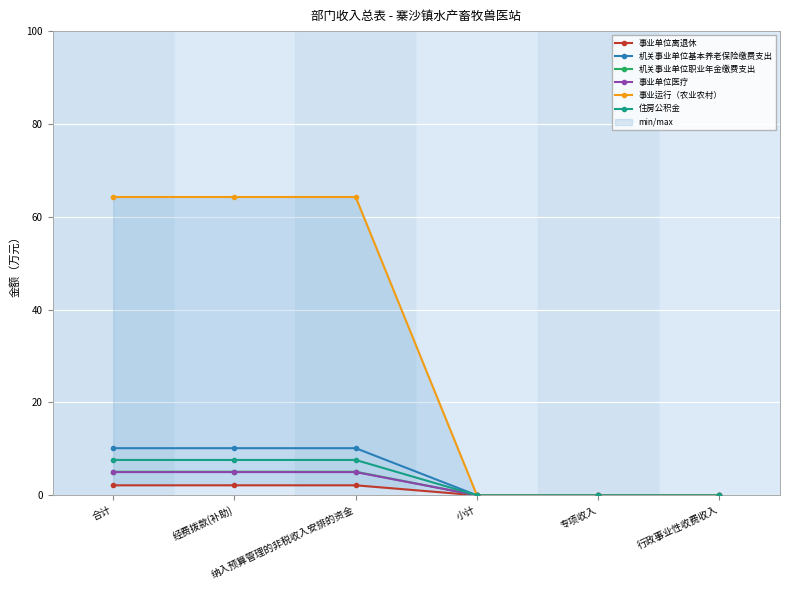

The value of 住房公积金 at 专项收入 is 4.0. True or false?

False